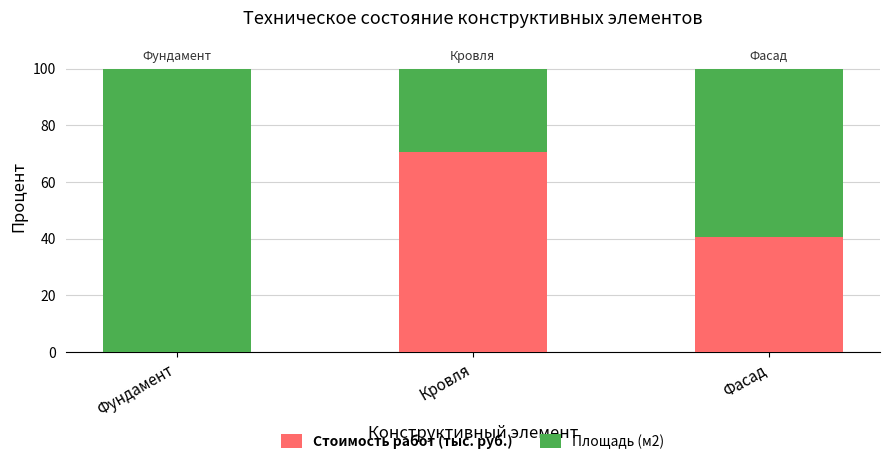

What is the total value across all series at Фасад?

100.0